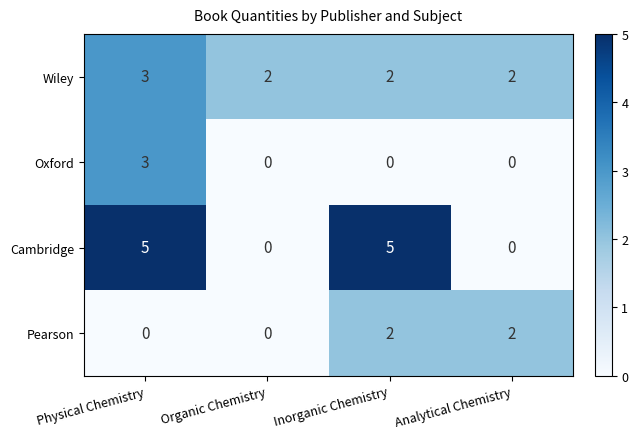

Count the Oxford values in the range 0 to 3.

4